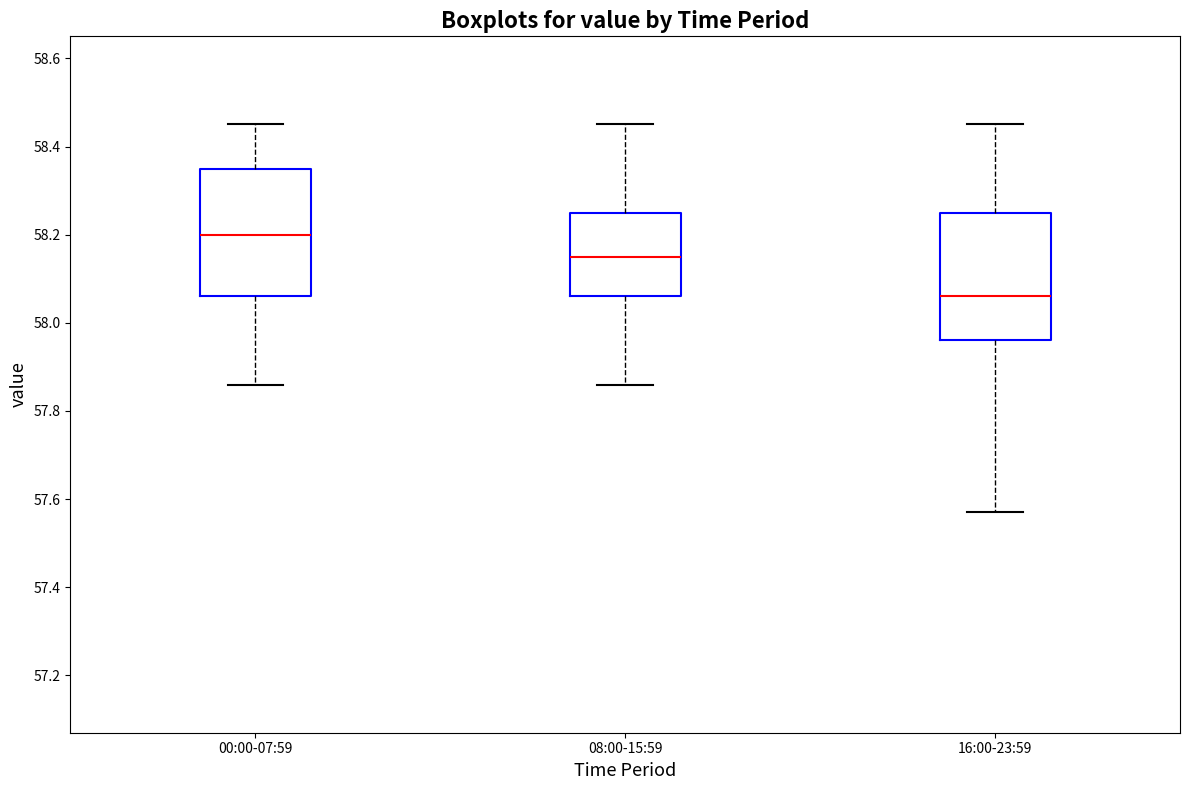

Reading left to right, read every box against the y-axis: the position of its median line, the range the box covers, and the ends of its whiskers. The values are not printed on the chart, so give them approximately, as read against the axis.

00:00-07:59: median 58.20, box 58.06 to 58.36, whiskers 57.86 to 58.46
08:00-15:59: median 58.16, box 58.06 to 58.26, whiskers 57.86 to 58.46
16:00-23:59: median 58.06, box 57.96 to 58.26, whiskers 57.58 to 58.46